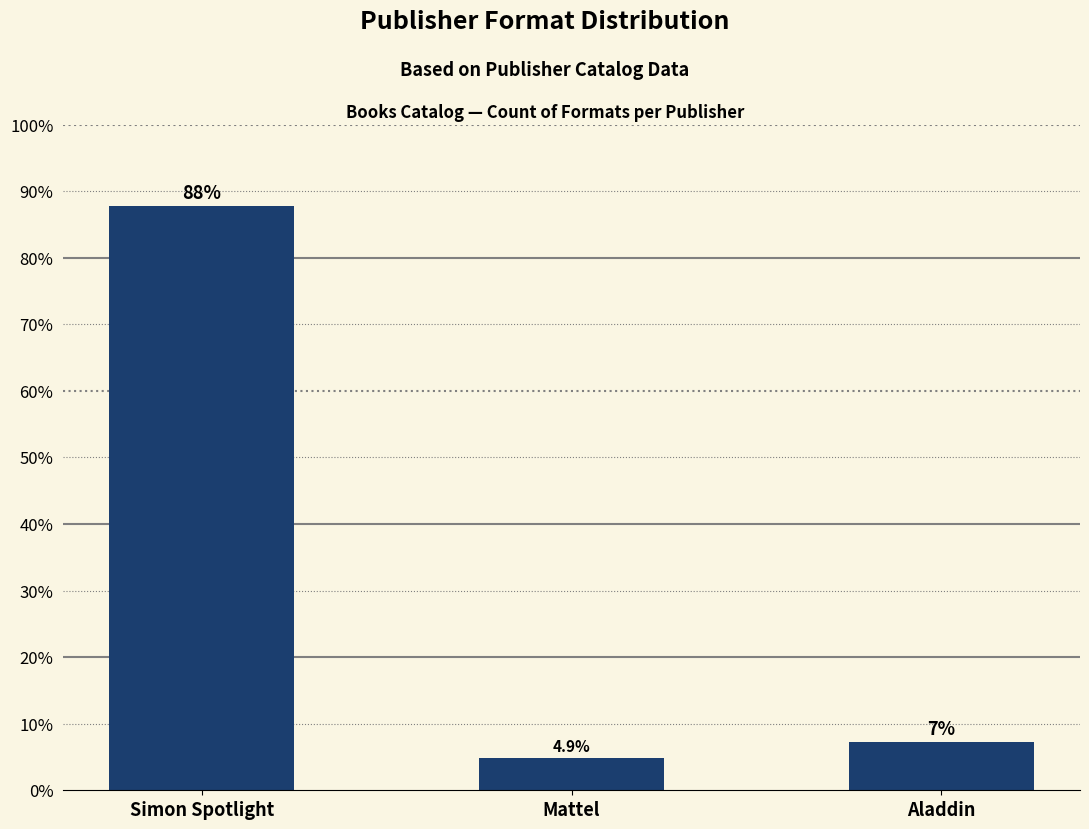

Are the bars horizontal?

No